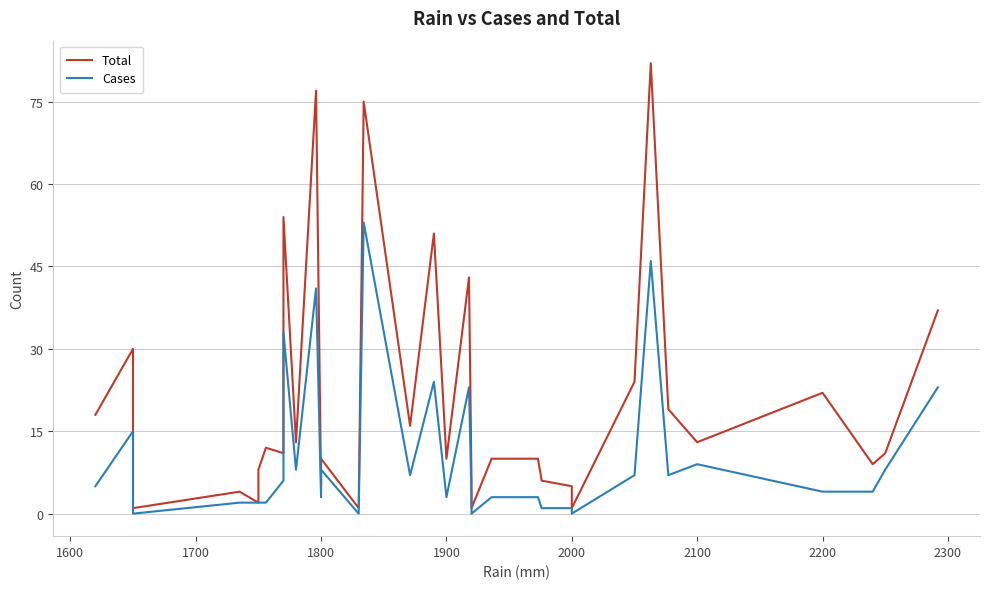

Rank the series by their average value, from highest to lowest.

Total, Cases